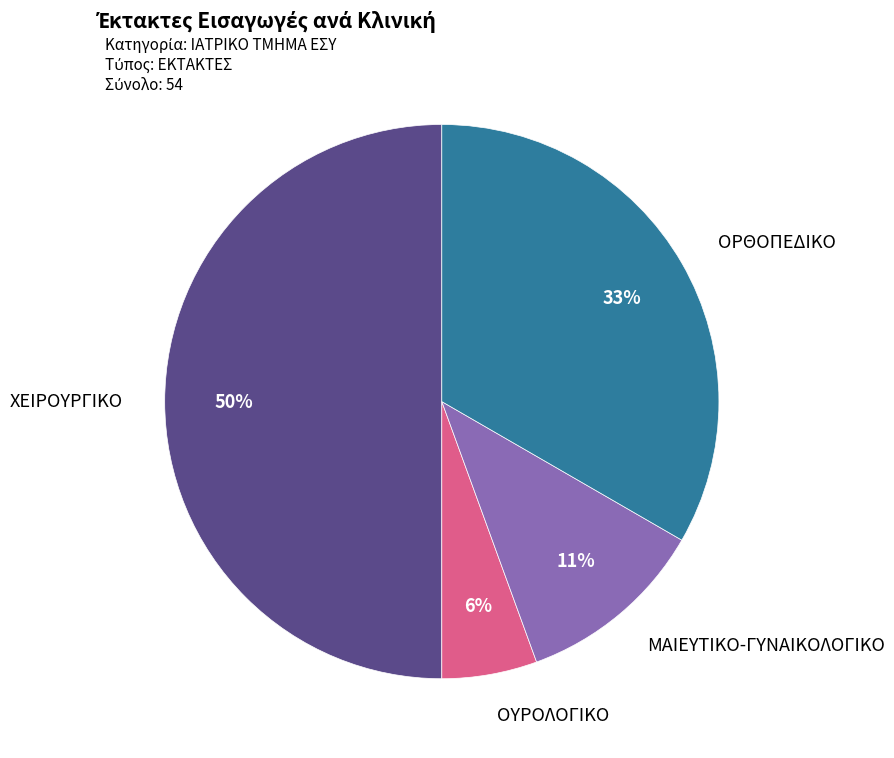

How many segments does this pie chart have?

4